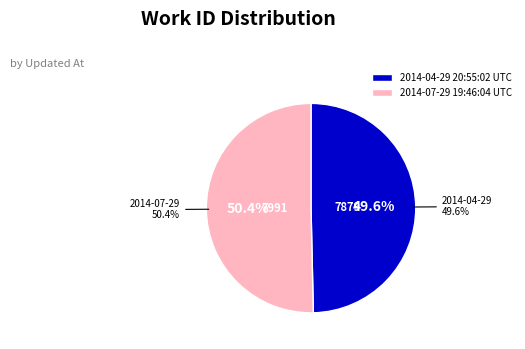

Is it true that 2014-07-29 19:46:04 UTC is 50% of the pie?

True